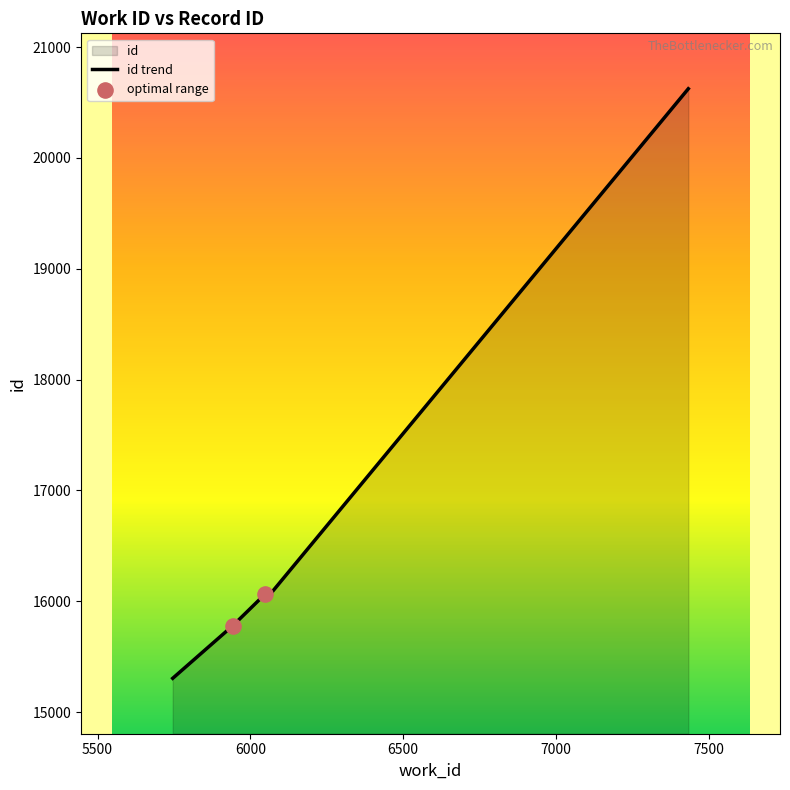

Which has a higher value, 5943 or 5746?

5943